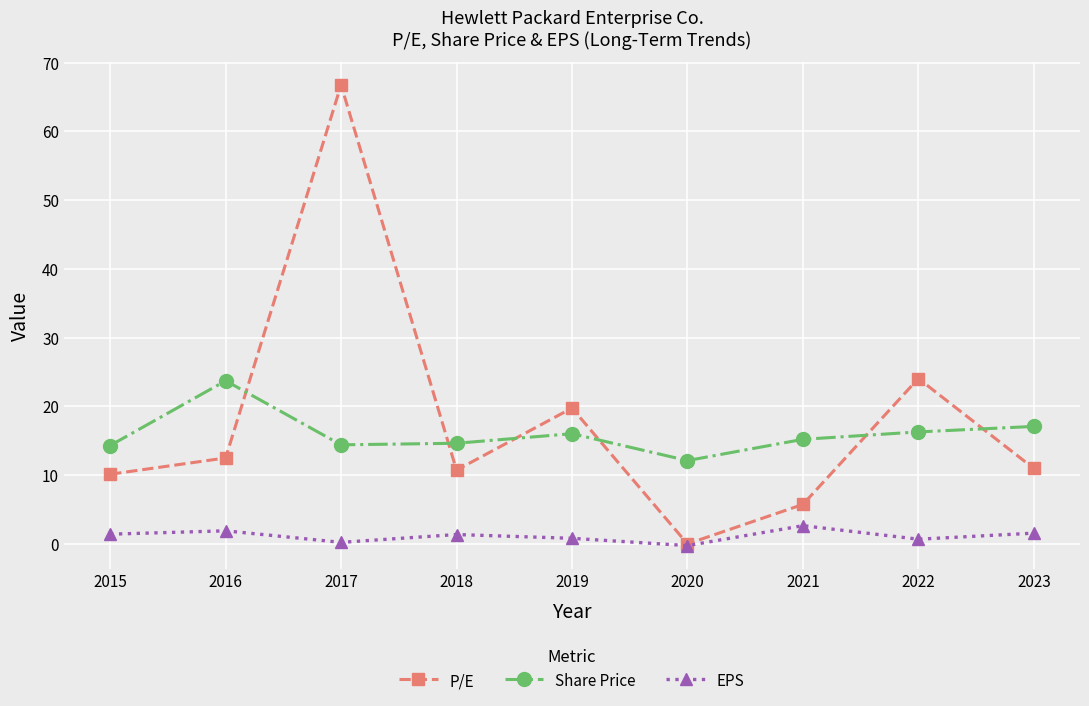

At which category does the chart reach its peak across all series?

2017